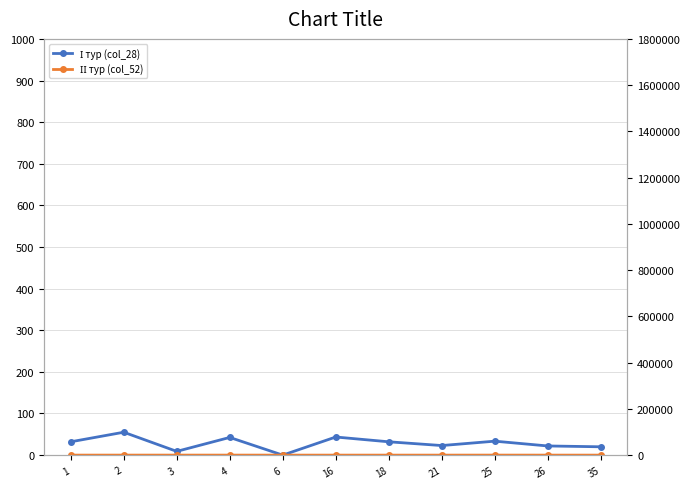

What is the difference between the maximum and minimum values in the І тур (col_28) series?

55.0